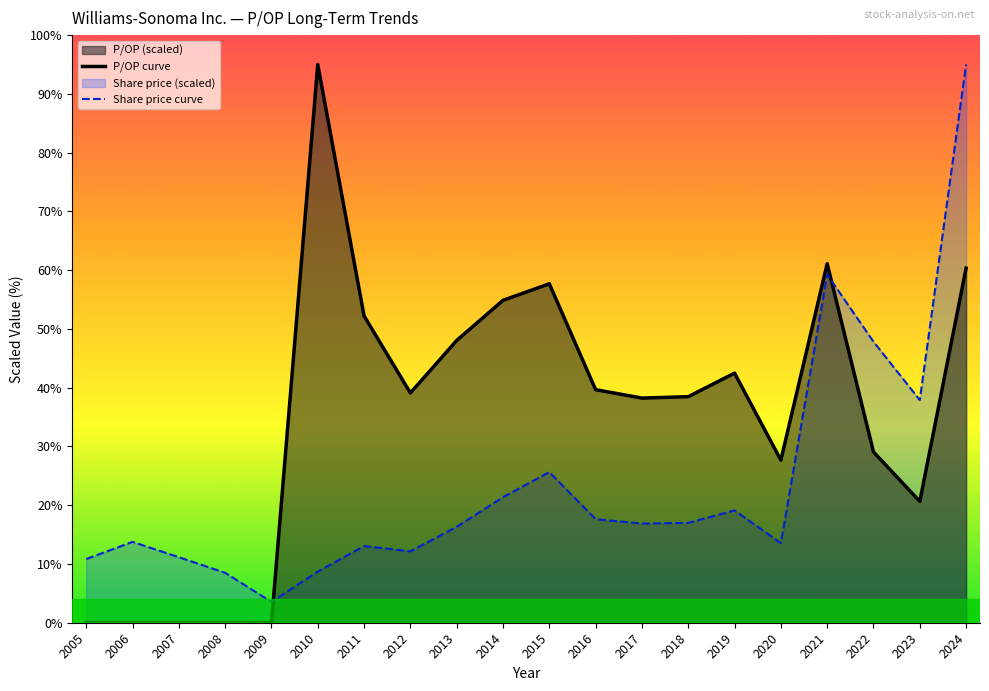

What is the value of the P/OP curve point at the 7th from the left?

52.2